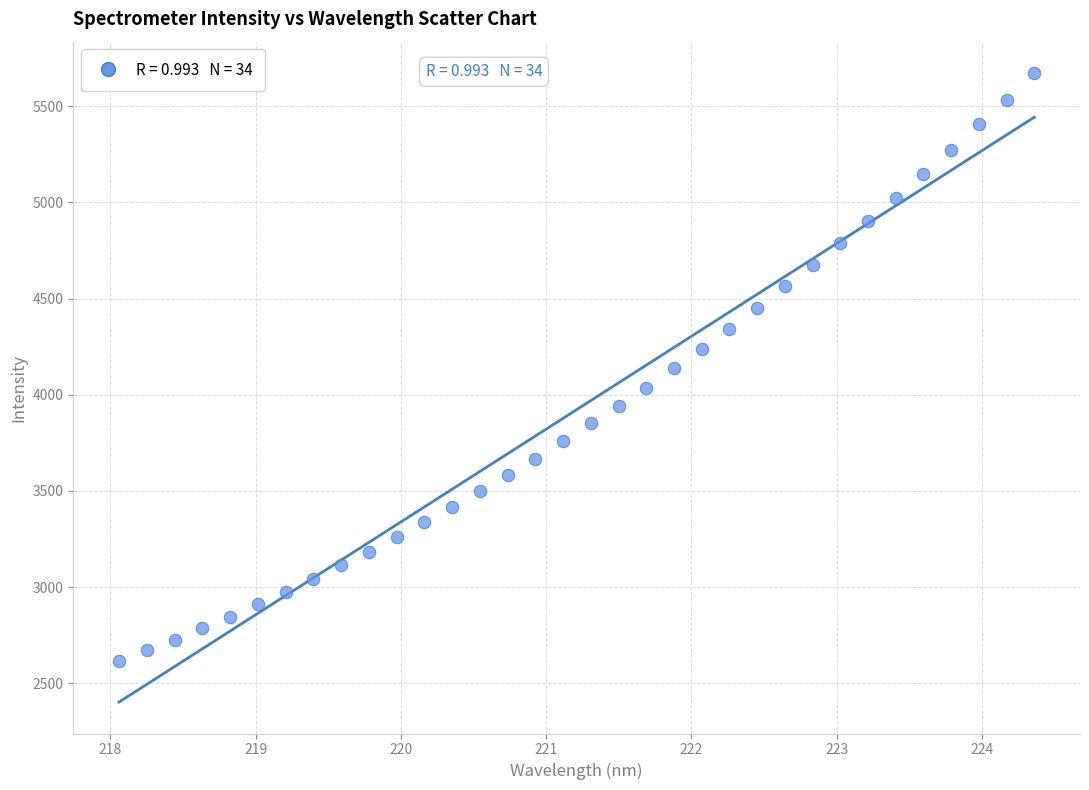

What is the range of Y values (max minus min)?

3056.2